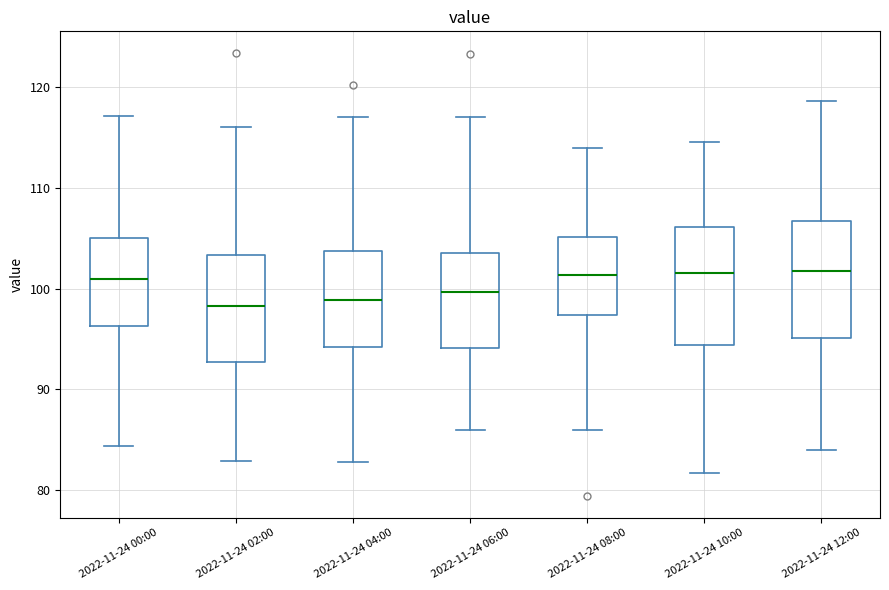

Reading left to right, transcribe this box plot: for each box, give where its median line is, the range the box spans, and where its two whiskers end, as read against the y-axis. The values are not printed on the chart, so give them approximately, as read against the axis.

2022-11-24 00:00: median 101, box 96 to 105, whiskers 84 to 117
2022-11-24 02:00: median 98, box 93 to 103, whiskers 83 to 116
2022-11-24 04:00: median 99, box 94 to 104, whiskers 83 to 117
2022-11-24 06:00: median 100, box 94 to 104, whiskers 86 to 117
2022-11-24 08:00: median 101, box 97 to 105, whiskers 86 to 114
2022-11-24 10:00: median 102, box 94 to 106, whiskers 82 to 115
2022-11-24 12:00: median 102, box 95 to 107, whiskers 84 to 119